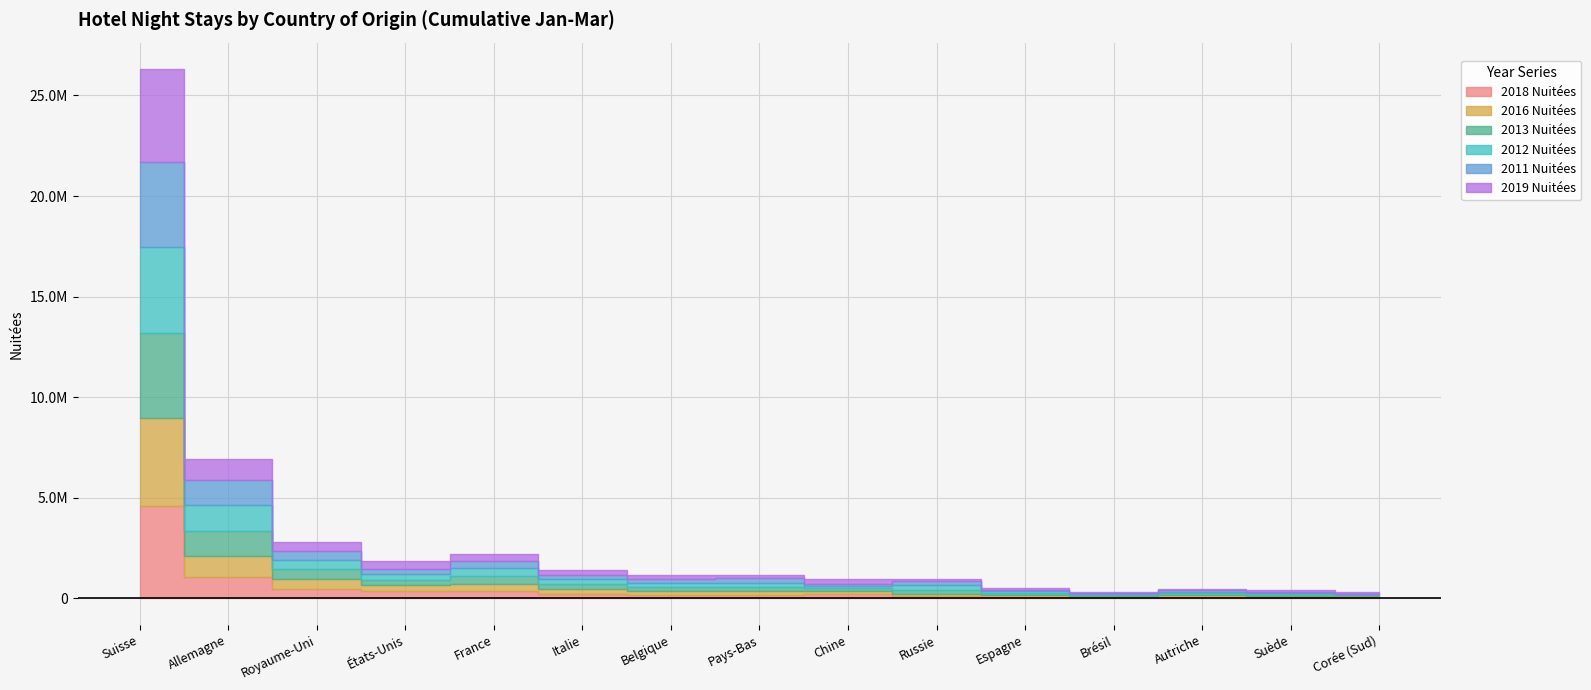

At which label does 2016 Nuitées first exceed 172515?

Suisse